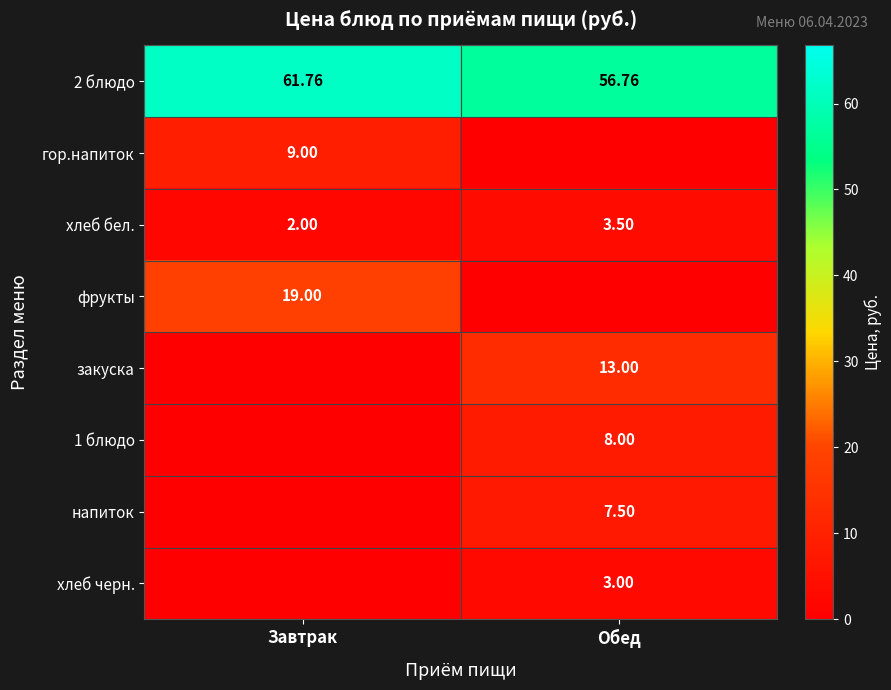

What is the difference between the maximum and minimum values in the 2 блюдо series?

5.0